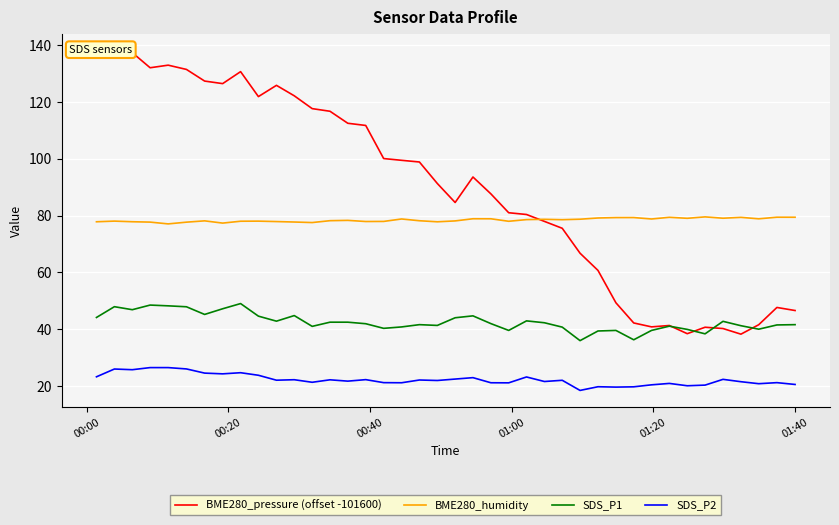

True or false: BME280_humidity and SDS_P1 cross at least once.

False